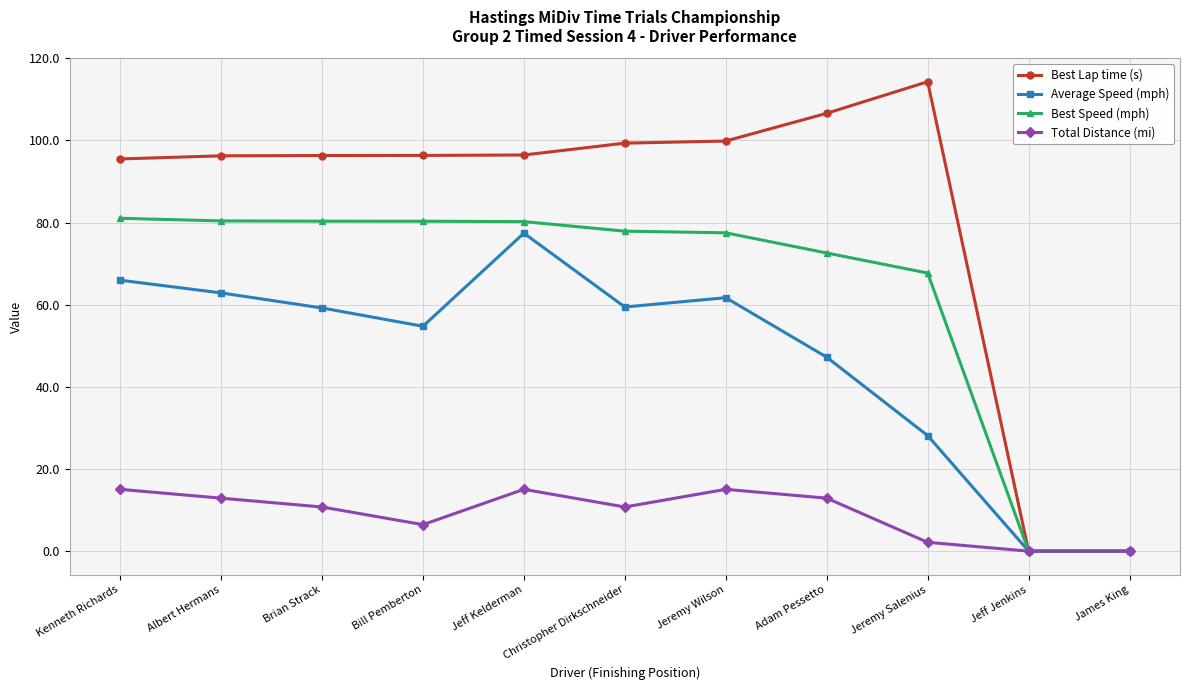

Where is the first local minimum for Total Distance (mi)?

Bill Pemberton